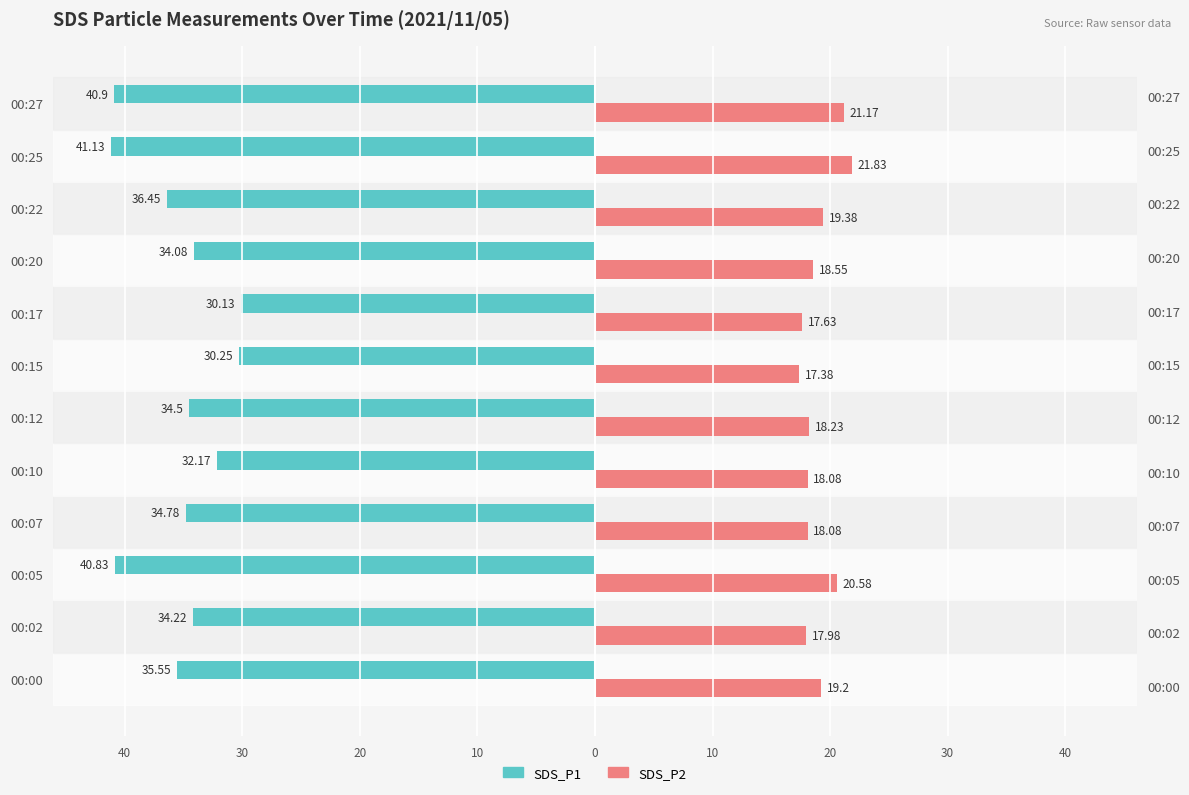

Which has a higher value, 00:05 or 00:20?

00:20